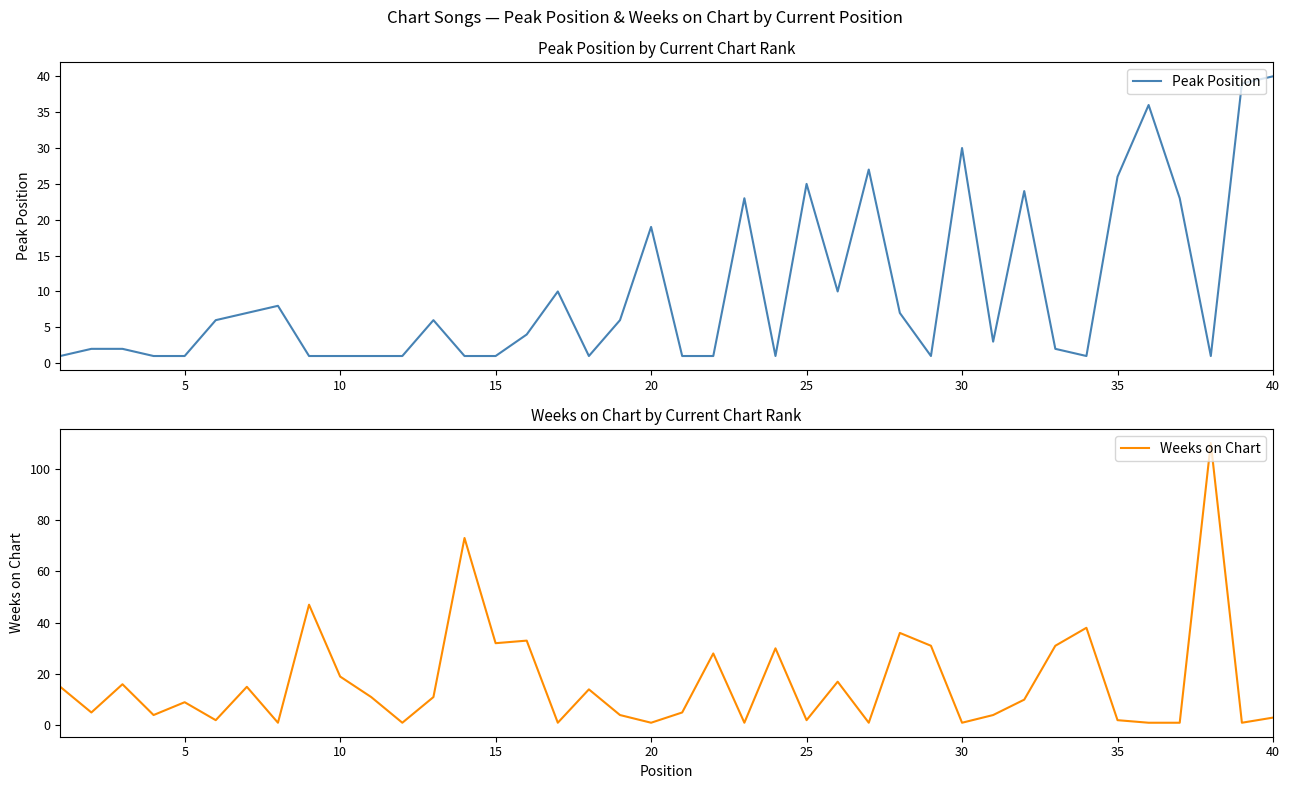

What is the difference between the maximum and minimum values in the Peak Position series?

39